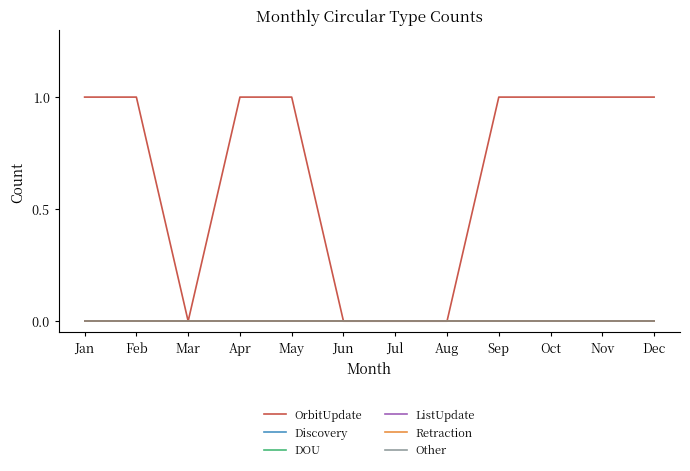

What are all the series names shown in the legend?

OrbitUpdate, Discovery, DOU, ListUpdate, Retraction, Other